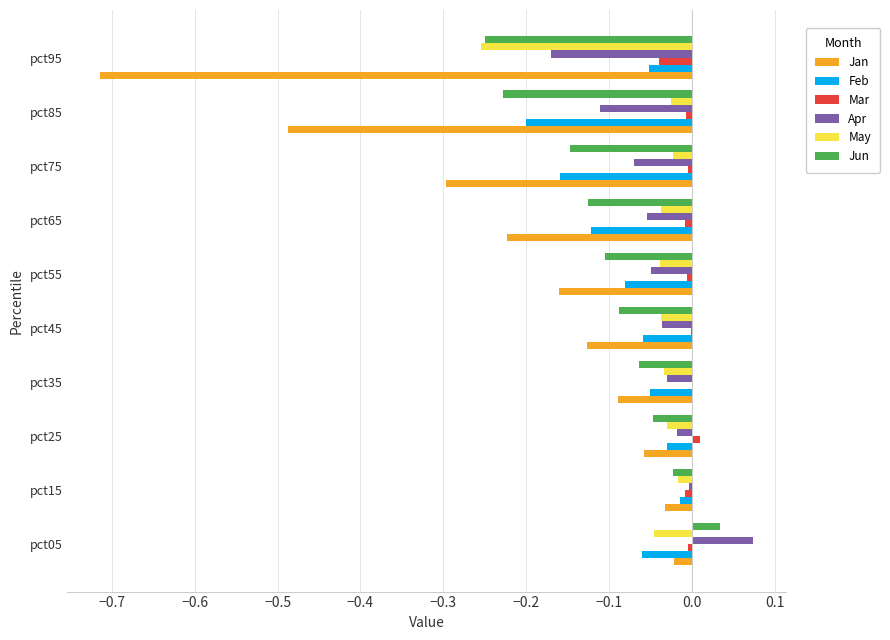

Which series has the largest total across all categories?

Mar